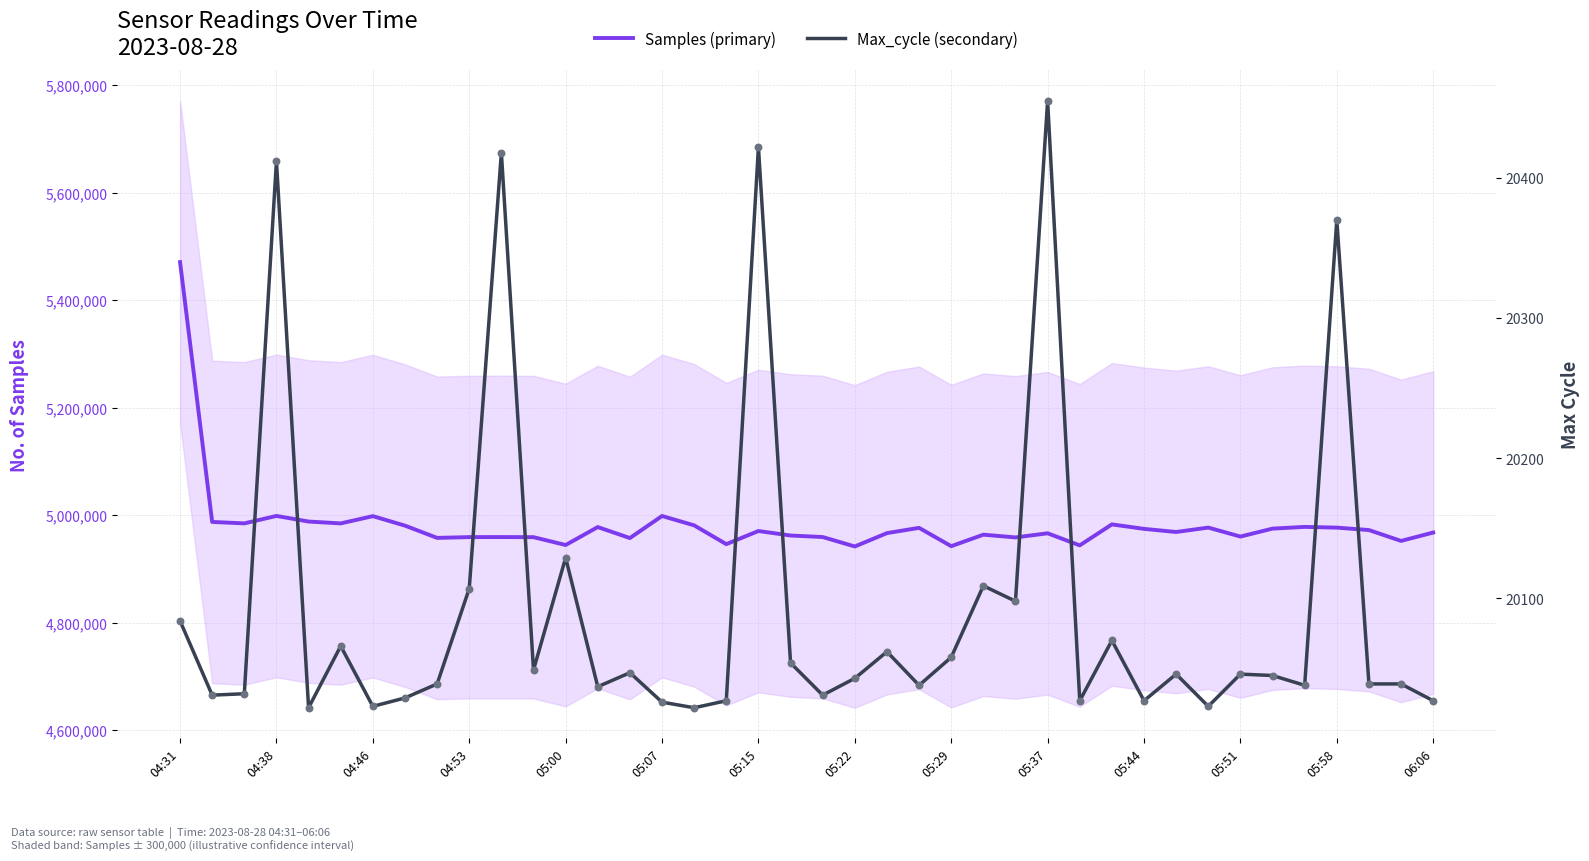

Is the value of Samples (primary) at 05:37 greater than the value of Max_cycle (secondary) at 05:37?

Yes